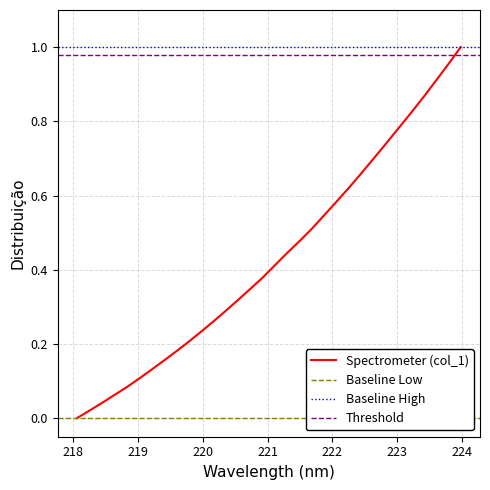

The value at 219.7801 is 0.2. True or false?

True